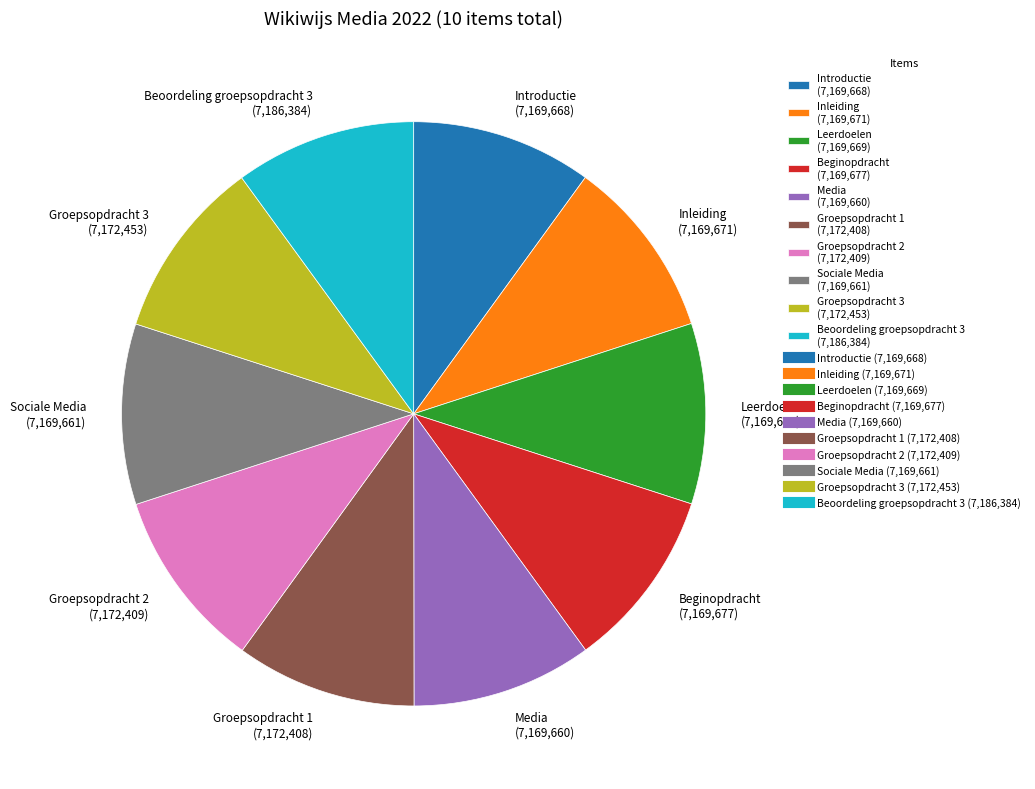

Approximately how many times larger is the value at Groepsopdracht 3 (7,172,453) compared to Groepsopdracht 2 (7,172,409)?

1.0